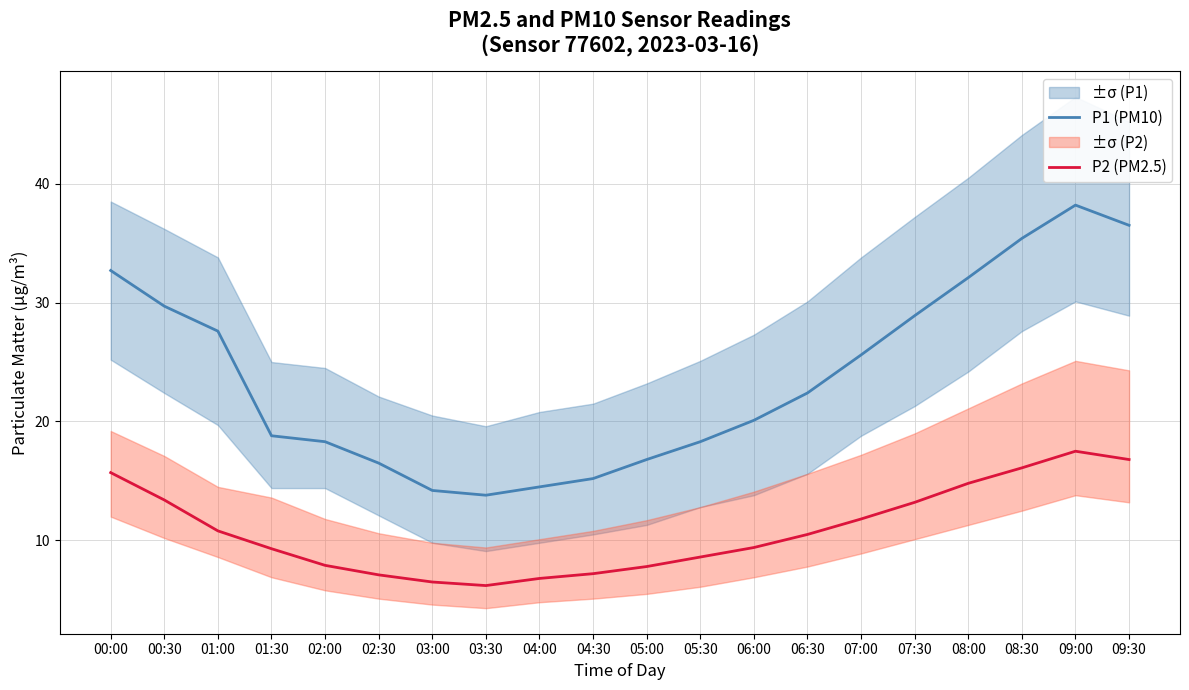

In P2 (PM2.5), how many points are higher than both neighbors (excluding endpoints)?

1